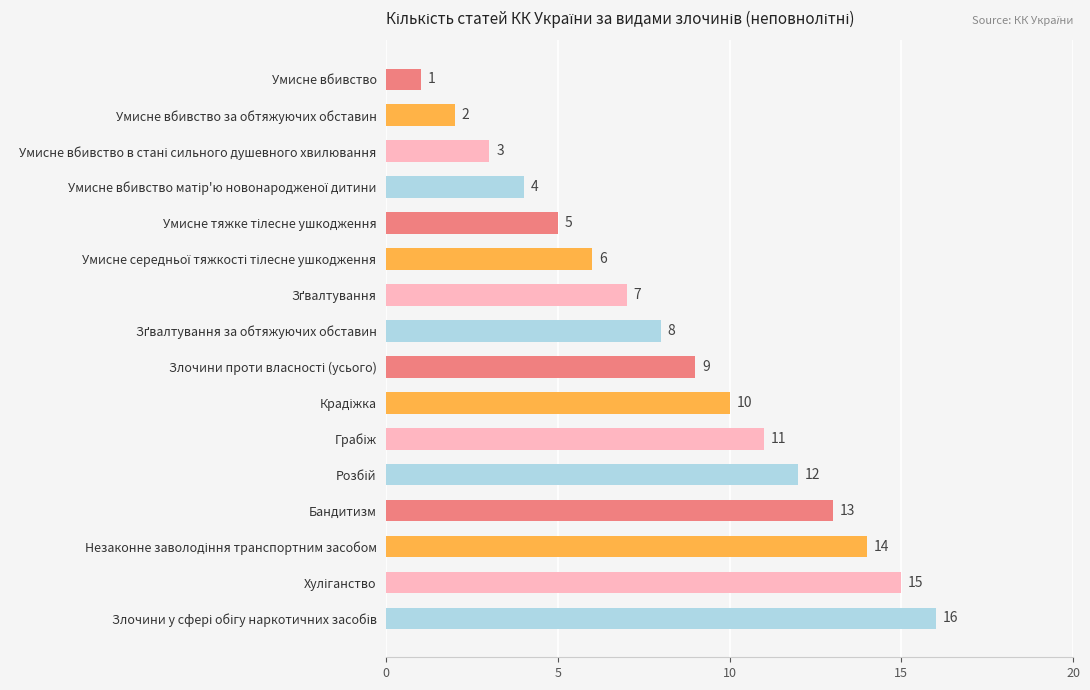

The chart shows a value of 1 at Умисне вбивство за обтяжуючих обставин. True or false?

False